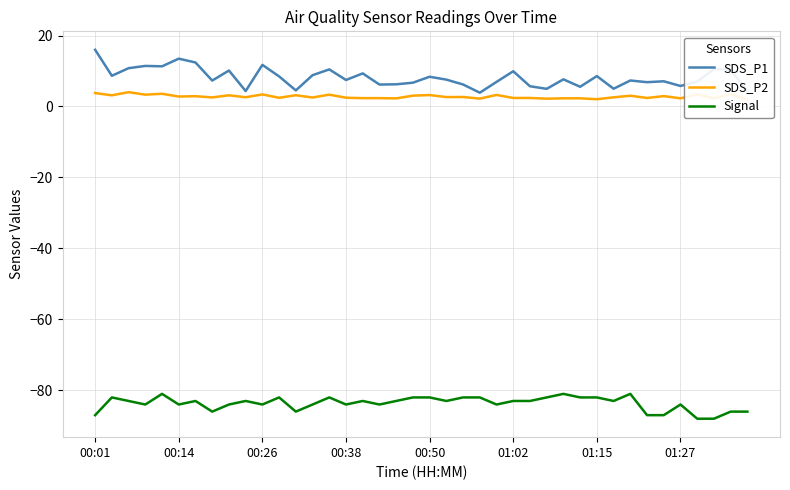

True or false: Signal and SDS_P1 cross at least once.

False